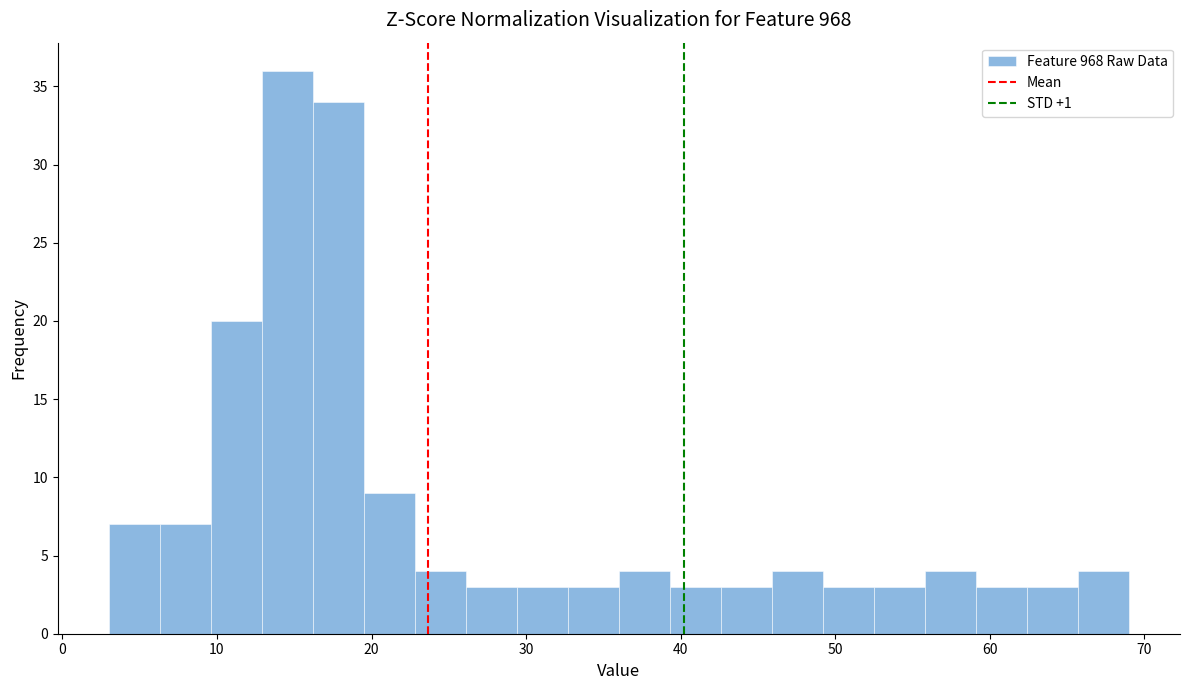

Read against the x-axis, roughly where is the centre of the tallest bar?

15